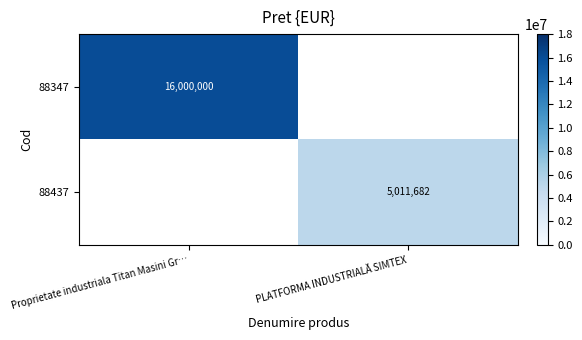

The value of 88347 at Proprietate industriala Titan Masini Gr… is 24641348. True or false?

False